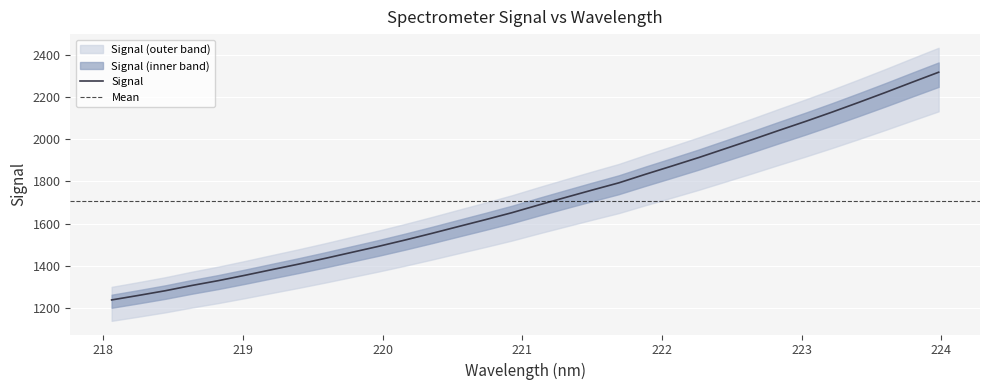

What is the value of the 25th point from the left?

1997.8